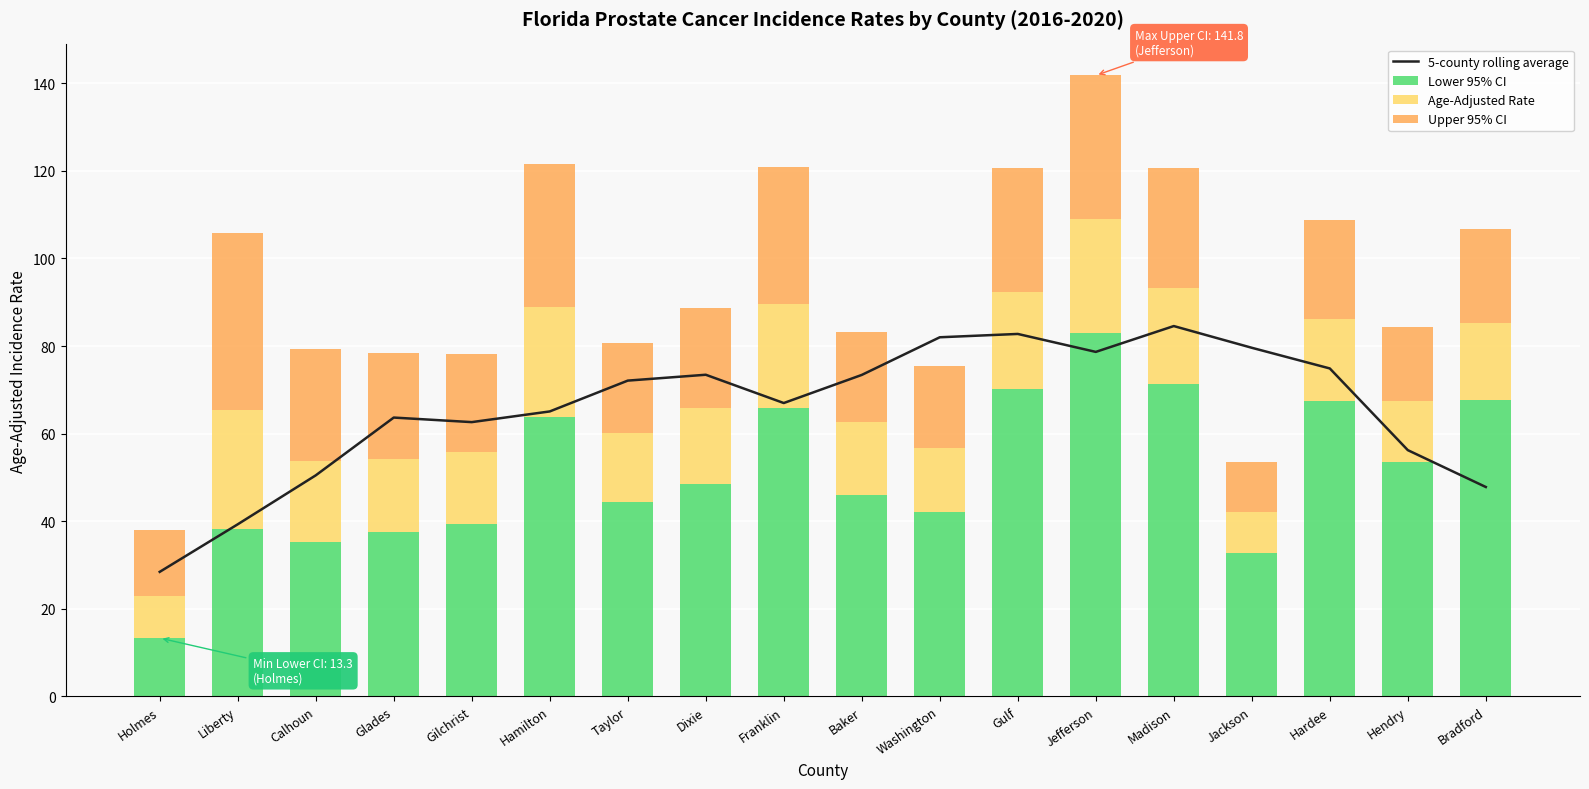

At which label does 5-county rolling average reach its peak?

Madison